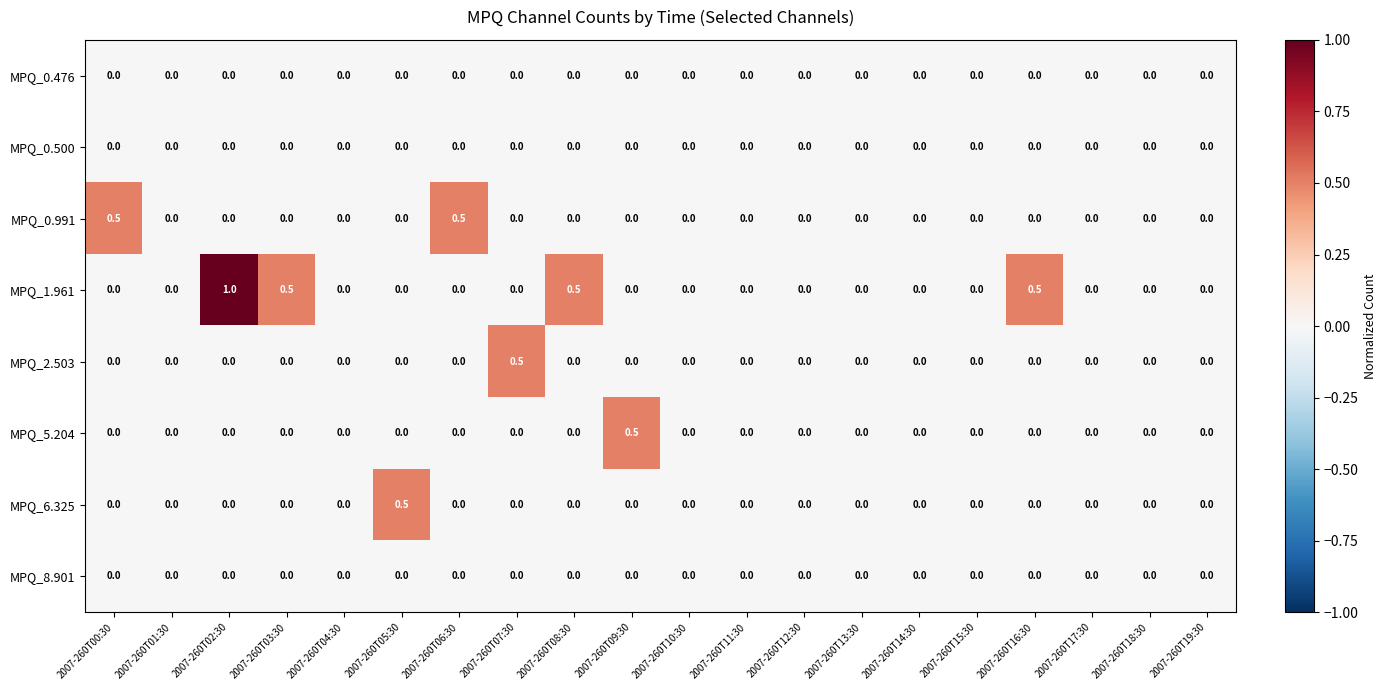

What is the difference between the highest and lowest values at 2007-260T16:30?

0.5